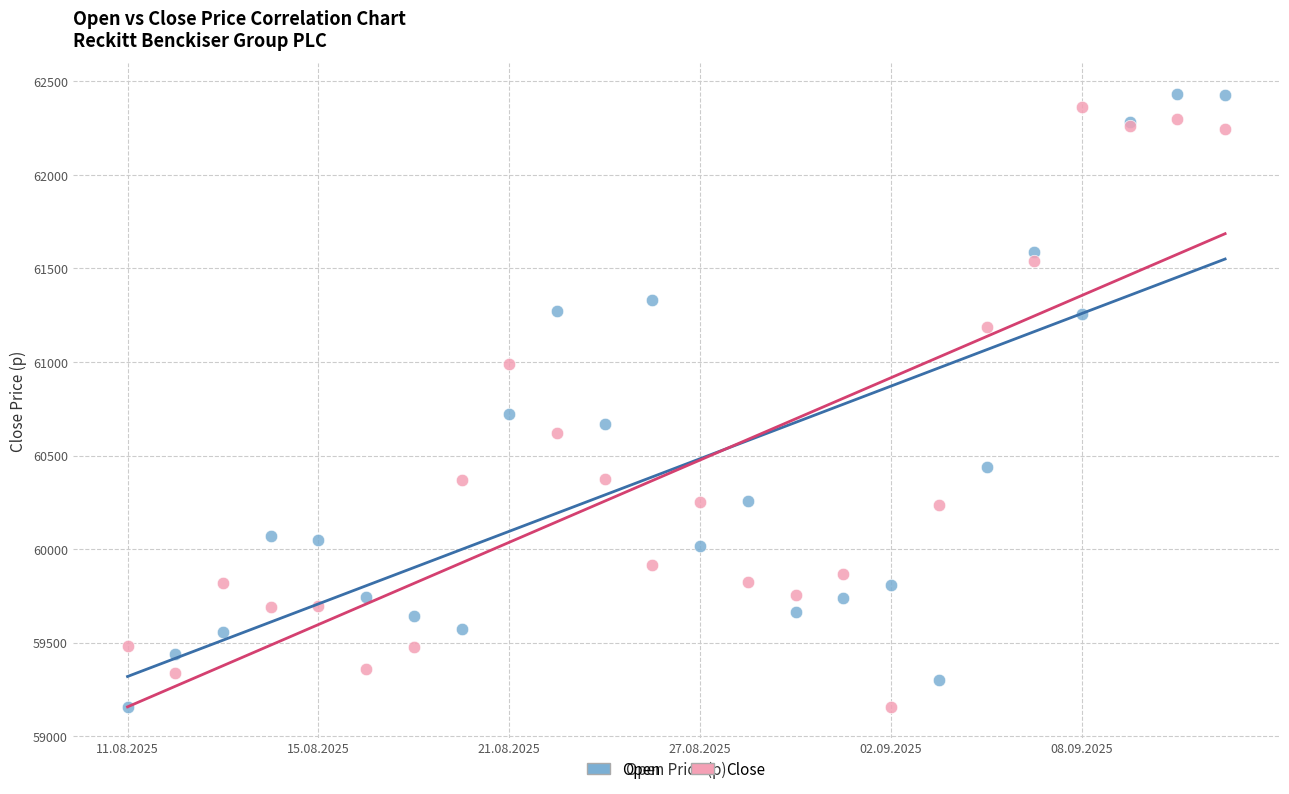

In the Open series, what Y value is closest to 60795?

60725